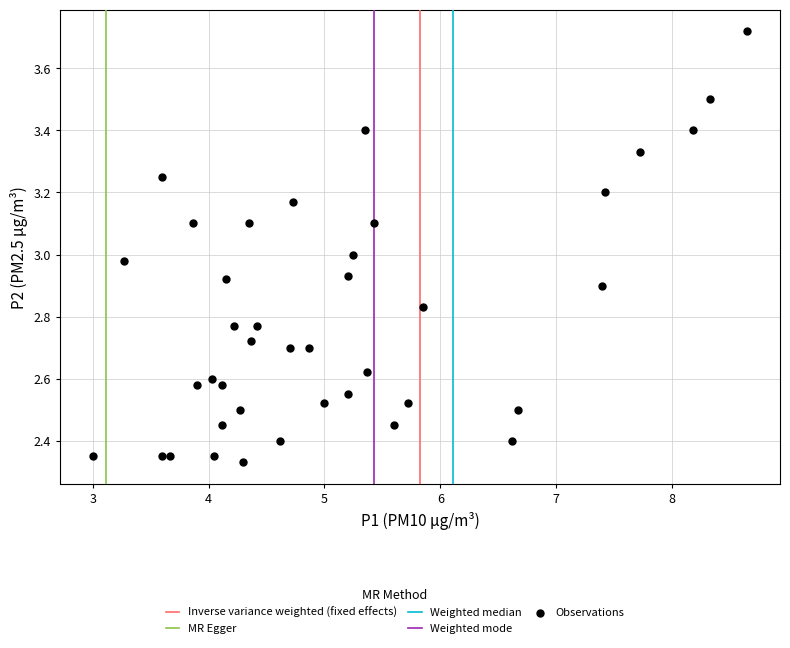

What is the range of X values (max minus min)?

5.7